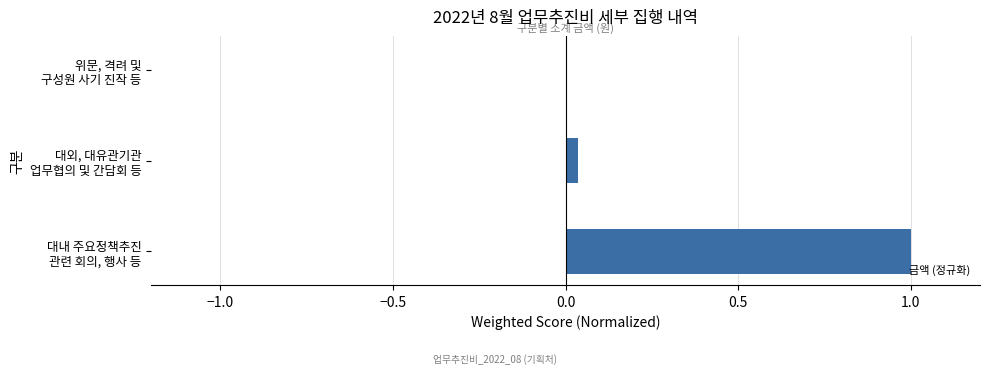

What is the sum of all values?

1.0